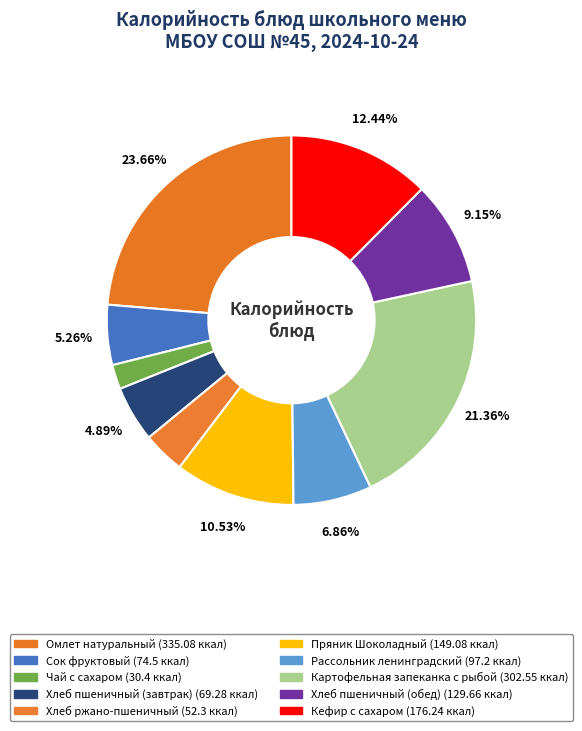

To the nearest percent, what is the difference between the largest and smallest slice percentages?

22%